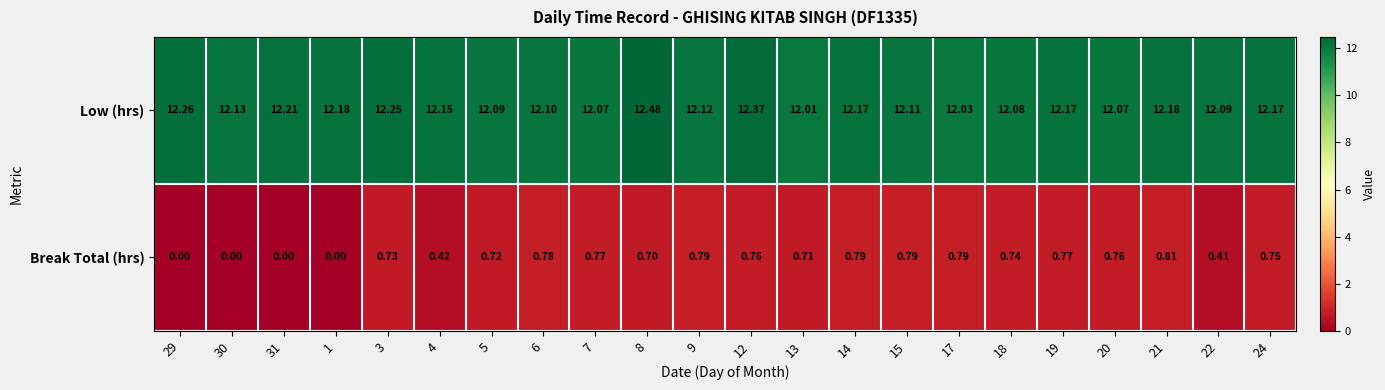

Rank the series by their average value, from lowest to highest.

Break Total (hrs), Low (hrs)